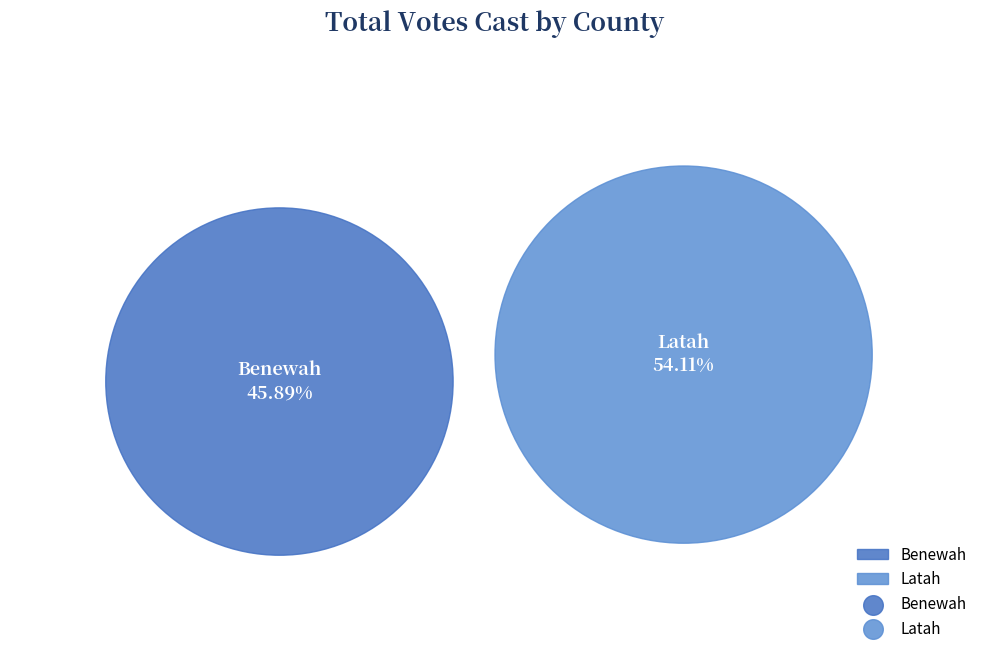

Which slice is the smallest?

Benewah